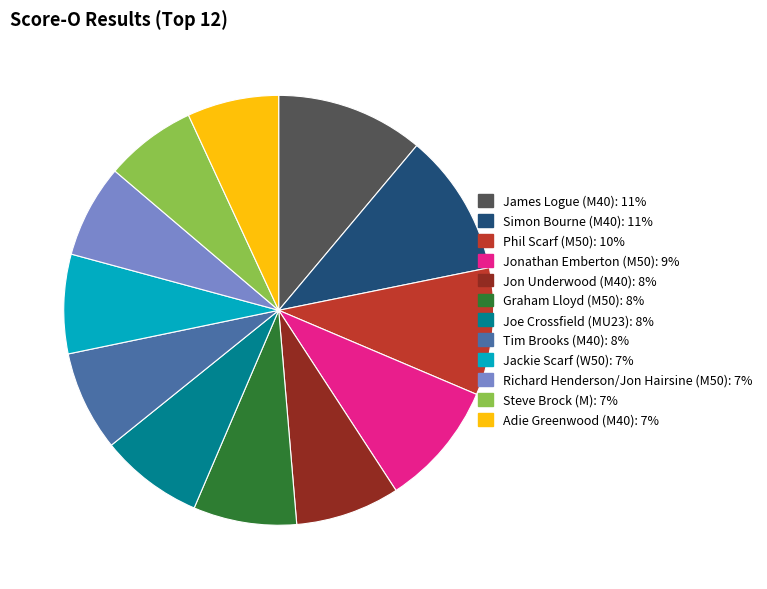

Which has a higher value, Jonathan Emberton (M50): 9% or Joe Crossfield (MU23): 8%?

Jonathan Emberton (M50): 9%